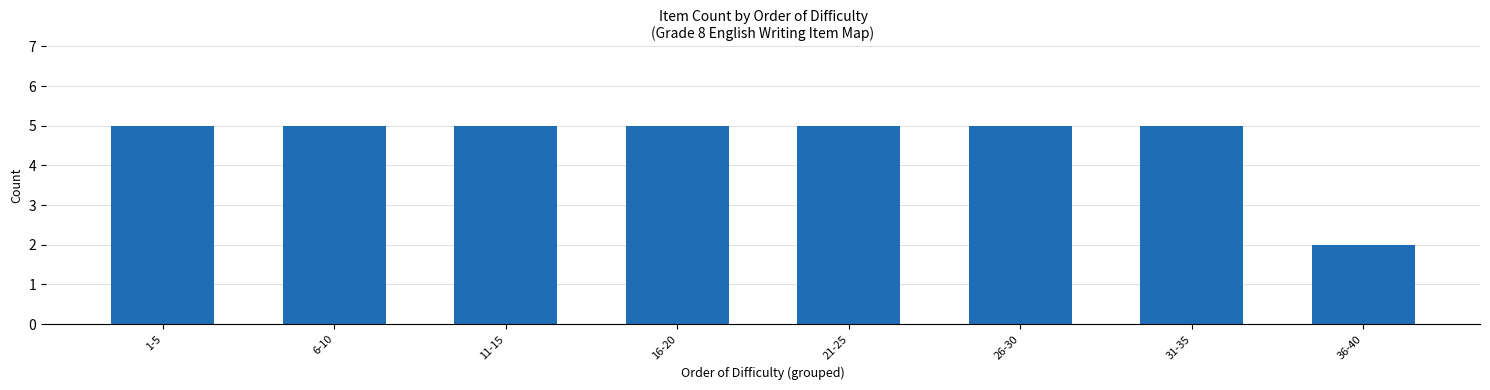

Read the value at 31-35.

5